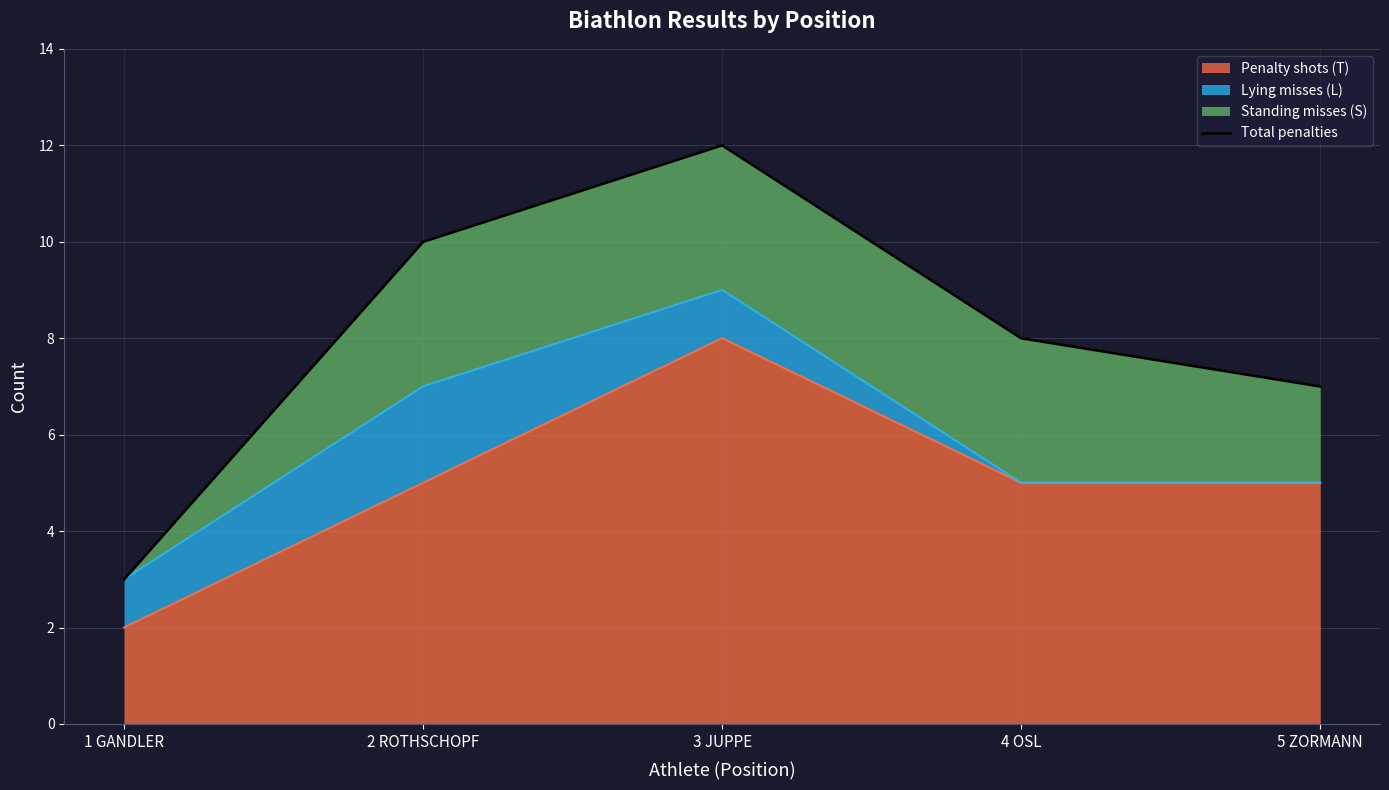

Which label corresponds to the smallest value in the chart?

1 GANDLER